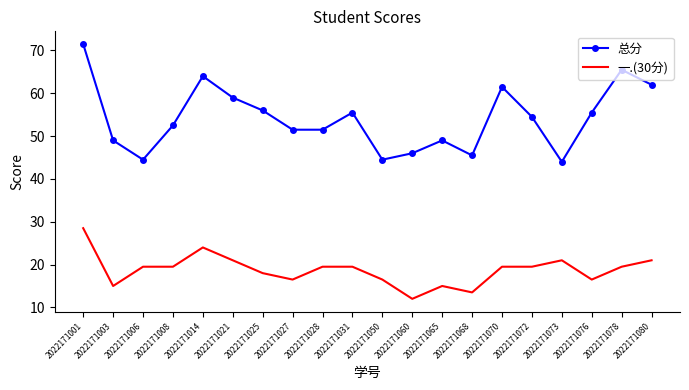

What is the total value across all series at 2022171001?

100.0